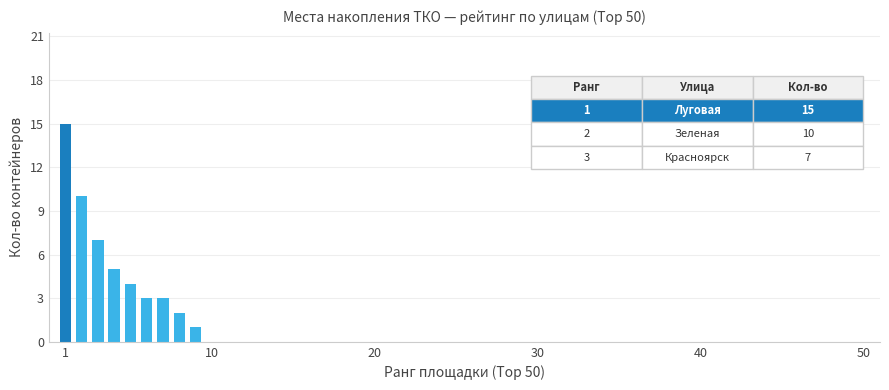

What is the sum of all values?

50